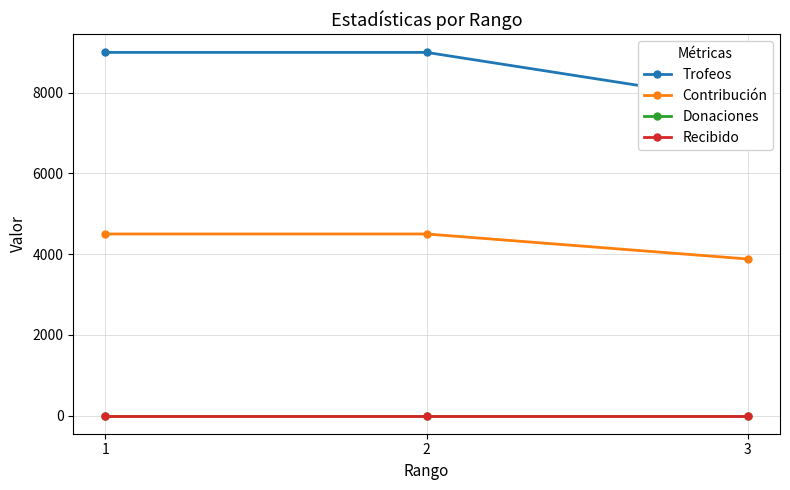

What is the spread (max minus min) of values at 3?

7760